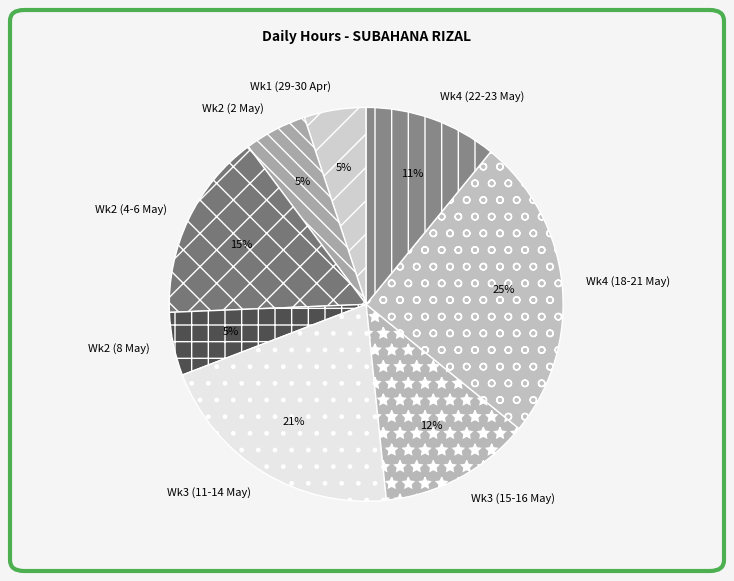

Which has a higher value, Wk3 (11-14 May) or Wk1 (29-30 Apr)?

Wk3 (11-14 May)